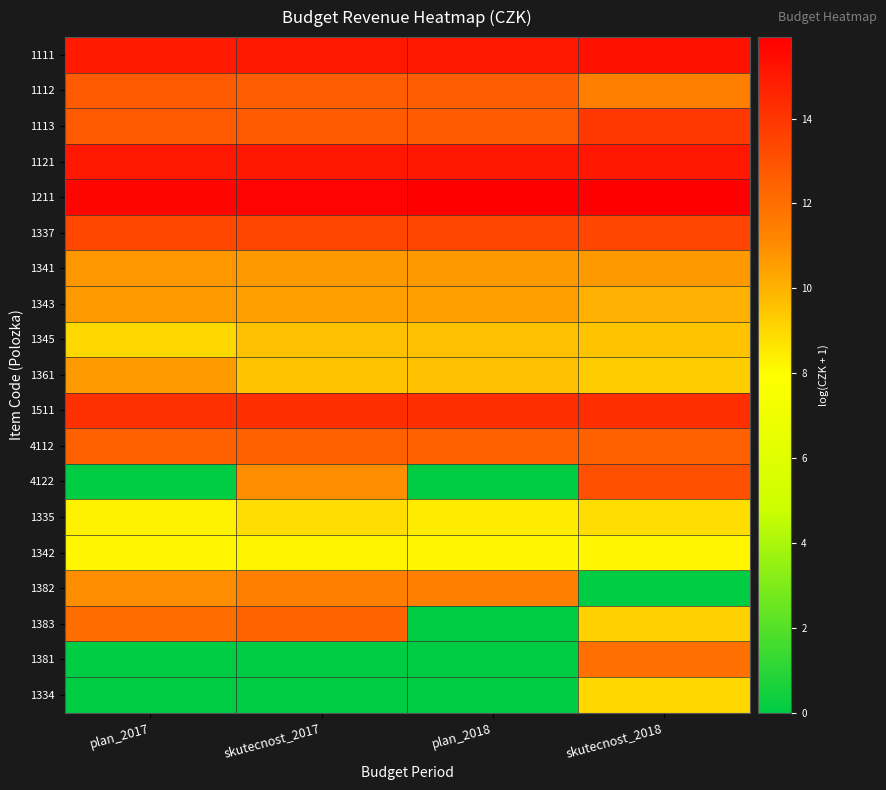

Reading left to right, transcribe all the data shown in this chart.

1111: plan_2017=15.0	skutecnost_2017=15.0	plan_2018=15.0	skutecnost_2018=15.2
1112: plan_2017=12.7	skutecnost_2017=12.6	plan_2018=12.6	skutecnost_2018=11.5
1113: plan_2017=12.7	skutecnost_2017=12.7	plan_2018=12.7	skutecnost_2018=14.0
1121: plan_2017=15.0	skutecnost_2017=15.1	plan_2018=15.1	skutecnost_2018=15.1
1211: plan_2017=15.7	skutecnost_2017=15.8	plan_2018=15.9	skutecnost_2018=15.9
1337: plan_2017=13.4	skutecnost_2017=13.4	plan_2018=13.4	skutecnost_2018=13.5
1341: plan_2017=10.7	skutecnost_2017=10.7	plan_2018=10.7	skutecnost_2018=10.6
1343: plan_2017=10.6	skutecnost_2017=10.5	plan_2018=10.5	skutecnost_2018=10.0
1345: plan_2017=9.0	skutecnost_2017=9.6	plan_2018=9.6	skutecnost_2018=9.6
1361: plan_2017=10.6	skutecnost_2017=9.6	plan_2018=9.6	skutecnost_2018=9.3
1511: plan_2017=14.2	skutecnost_2017=14.3	plan_2018=14.3	skutecnost_2018=14.3
4112: plan_2017=12.5	skutecnost_2017=12.5	plan_2018=12.6	skutecnost_2018=12.6
4122: plan_2017=0.0	skutecnost_2017=11.0	plan_2018=0.0	skutecnost_2018=13.1
1335: plan_2017=8.3	skutecnost_2017=8.9	plan_2018=8.5	skutecnost_2018=8.9
1342: plan_2017=8.2	skutecnost_2017=8.2	plan_2018=8.2	skutecnost_2018=8.2
1382: plan_2017=11.0	skutecnost_2017=11.4	plan_2018=11.4	skutecnost_2018=0.0
1383: plan_2017=12.1	skutecnost_2017=12.4	plan_2018=0.0	skutecnost_2018=9.2
1381: plan_2017=0.0	skutecnost_2017=0.0	plan_2018=0.0	skutecnost_2018=12.0
1334: plan_2017=0.0	skutecnost_2017=0.0	plan_2018=0.0	skutecnost_2018=9.0